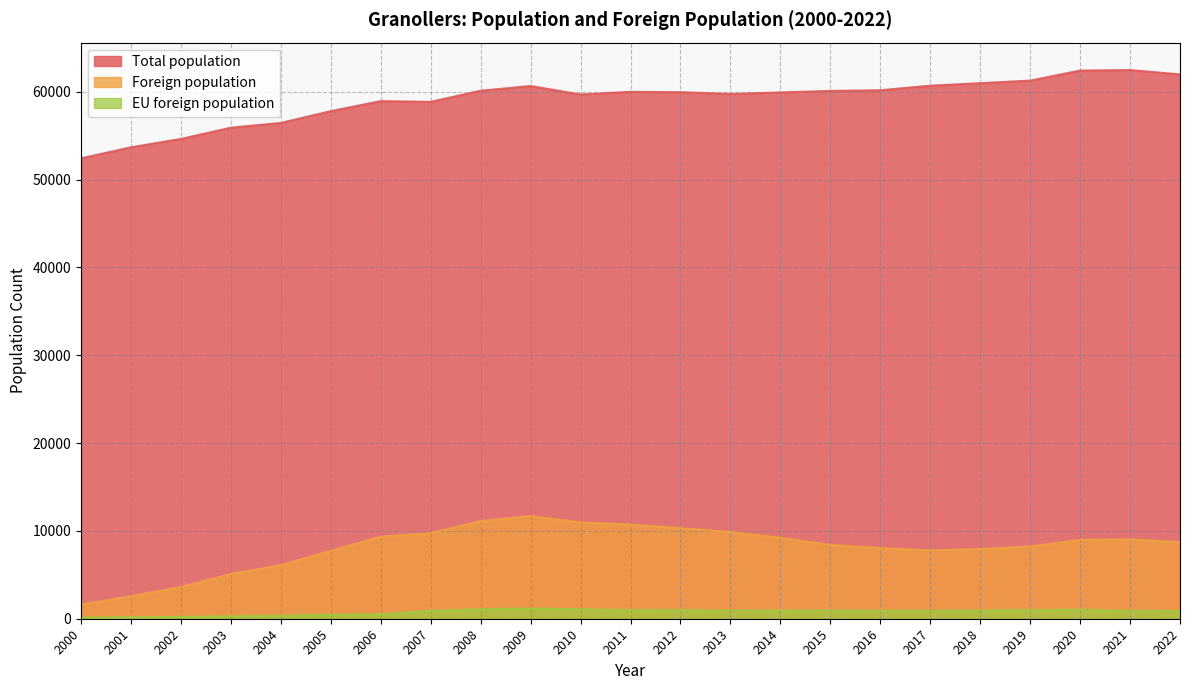

The EU foreign population series shows 337 at 2004. True or false?

True